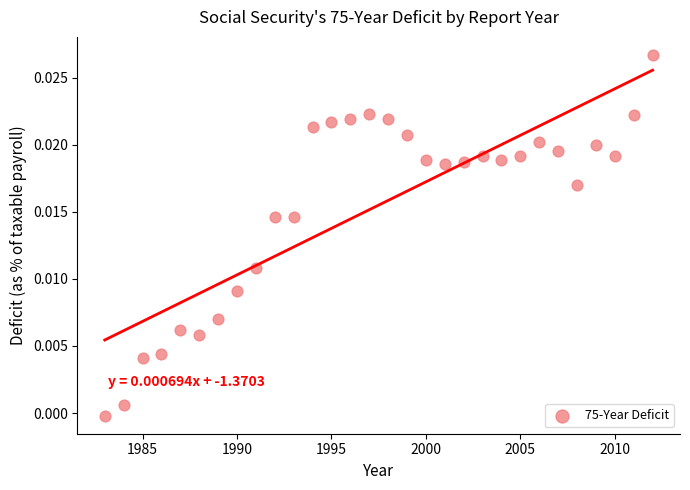

What is the range of X values (max minus min)?

29.0